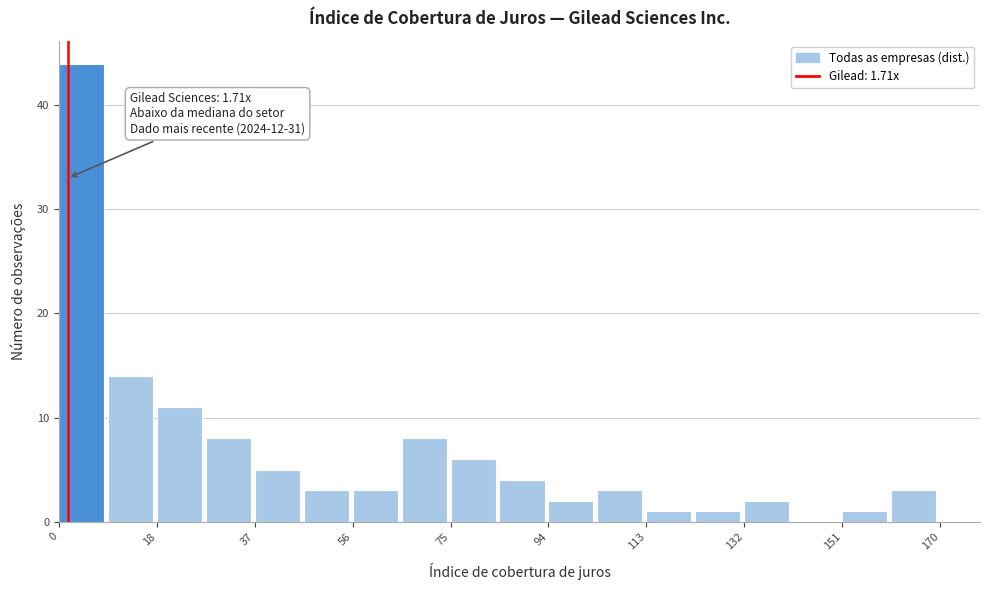

Over which range of the x-axis is the bar tallest?

0 to 10